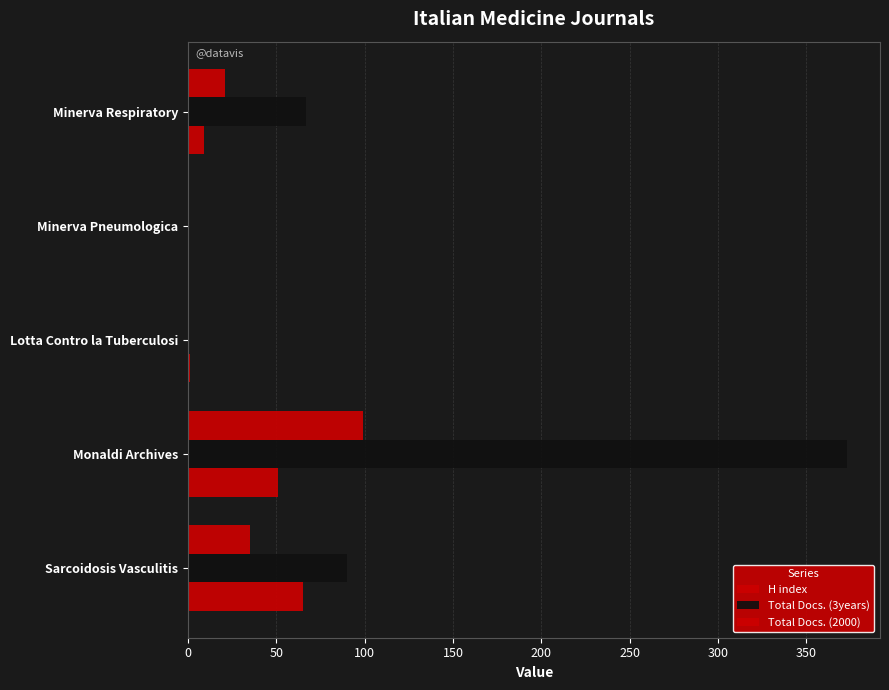

How many bars are there in total?

15